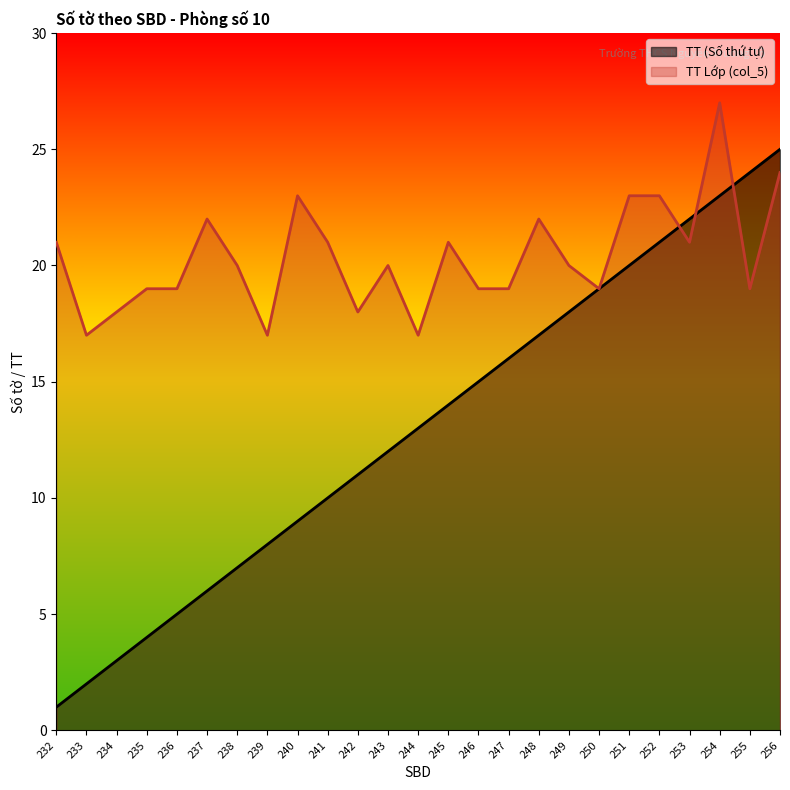

What is the maximum value for TT Lớp (col_5)?

27